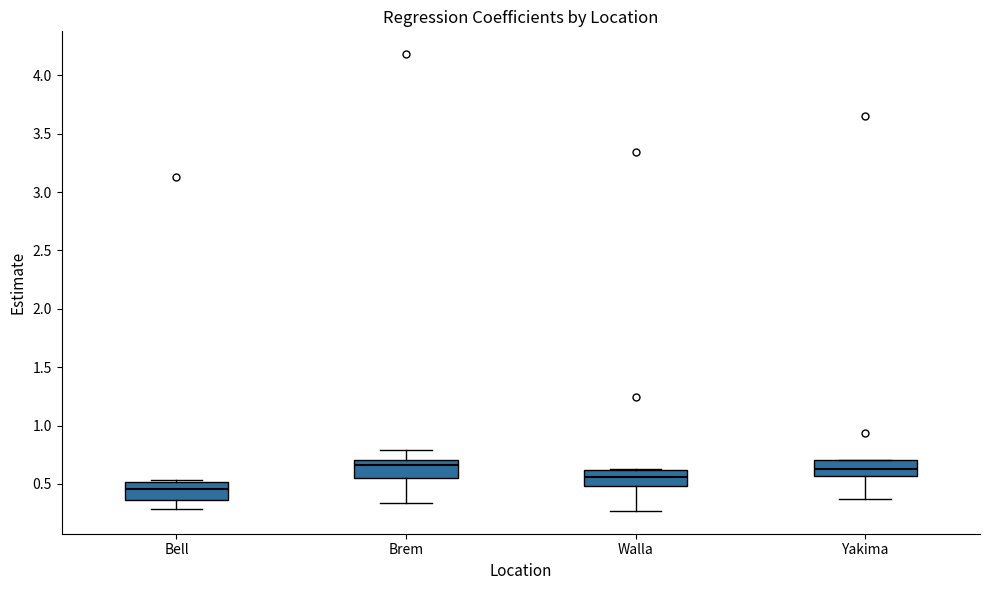

Where does the median line of the box for Walla sit on the y-axis? The values are not printed on the chart, so give them approximately, as read against the axis.

0.55